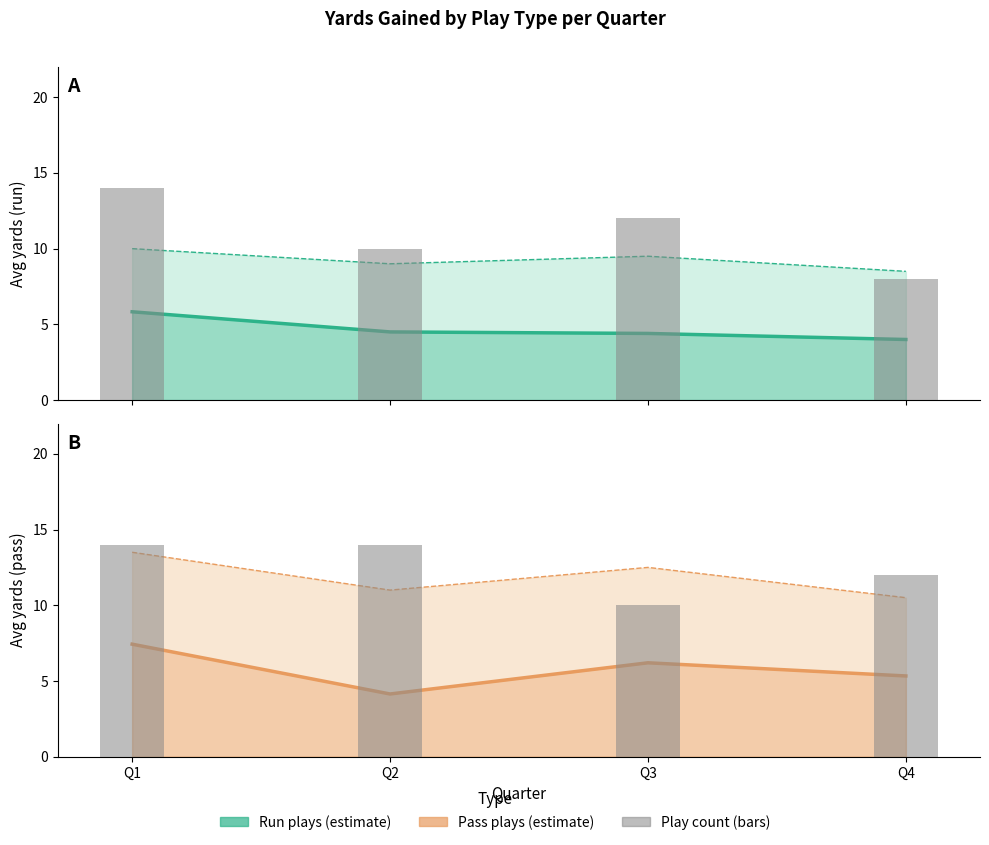

What is the spread (max minus min) of values at Q1?

8.2